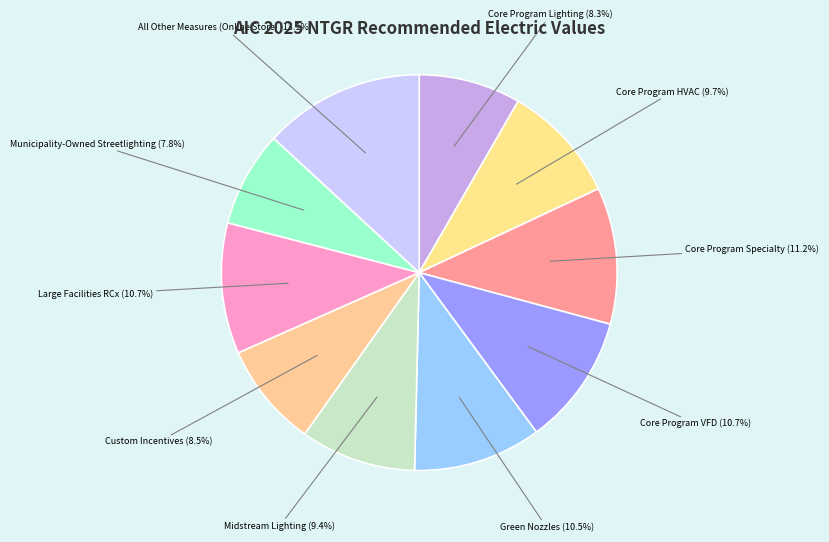

Count the number of slices in the pie.

10